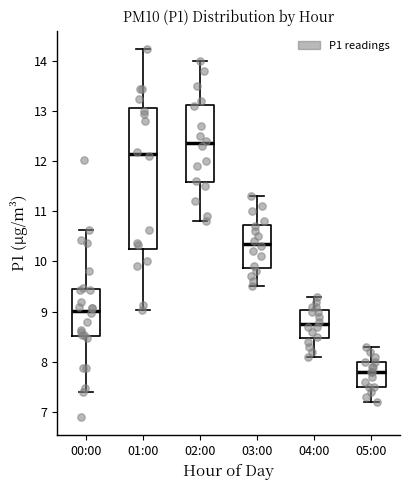

Reading left to right, read every box against the y-axis: the position of its median line, the range the box covers, and the ends of its whiskers. The values are not printed on the chart, so give them approximately, as read against the axis.

00:00: median 9.0, box 8.5 to 9.4, whiskers 7.4 to 10.6
01:00: median 12.1, box 10.2 to 13.1, whiskers 9.0 to 14.2
02:00: median 12.4, box 11.6 to 13.1, whiskers 10.8 to 14.0
03:00: median 10.4, box 9.9 to 10.7, whiskers 9.5 to 11.3
04:00: median 8.8, box 8.5 to 9.0, whiskers 8.1 to 9.3
05:00: median 7.8, box 7.5 to 8.0, whiskers 7.2 to 8.3